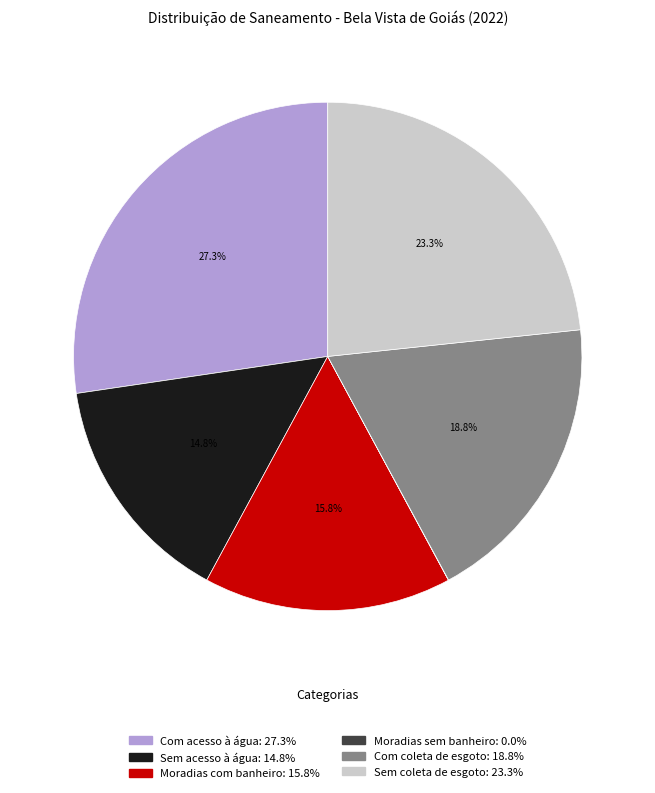

Between Moradias com banheiro and Sem coleta de esgoto, which is larger?

Sem coleta de esgoto